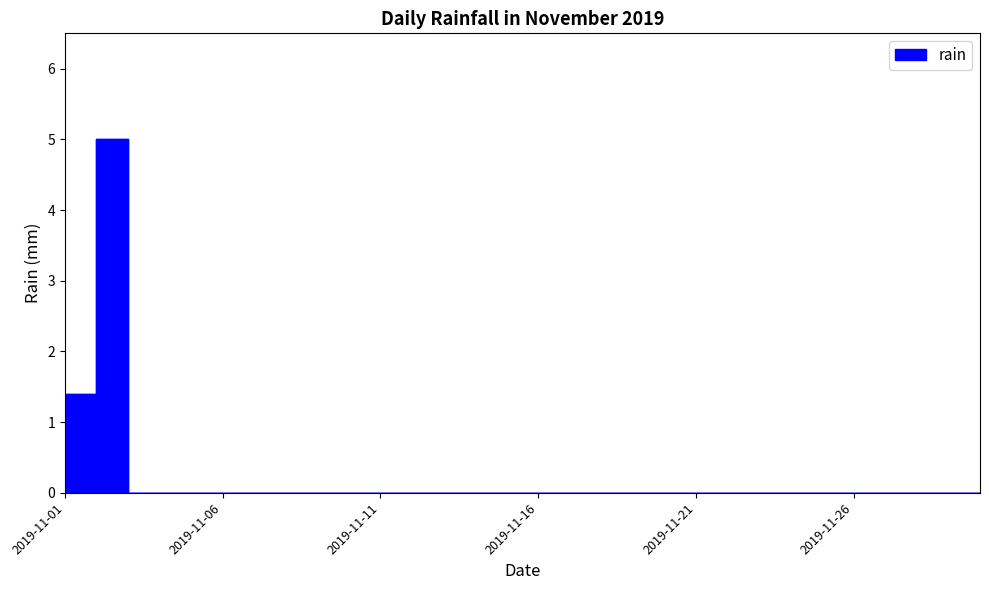

At which category does the chart reach its peak across all series?

2019-11-02